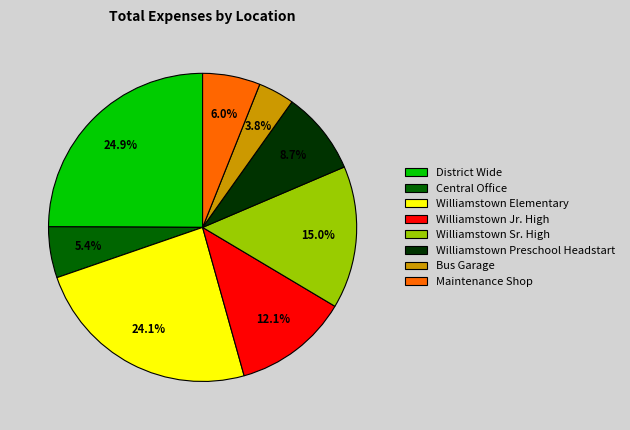

The Williamstown Sr. High slice represents 15% of the pie. True or false?

True